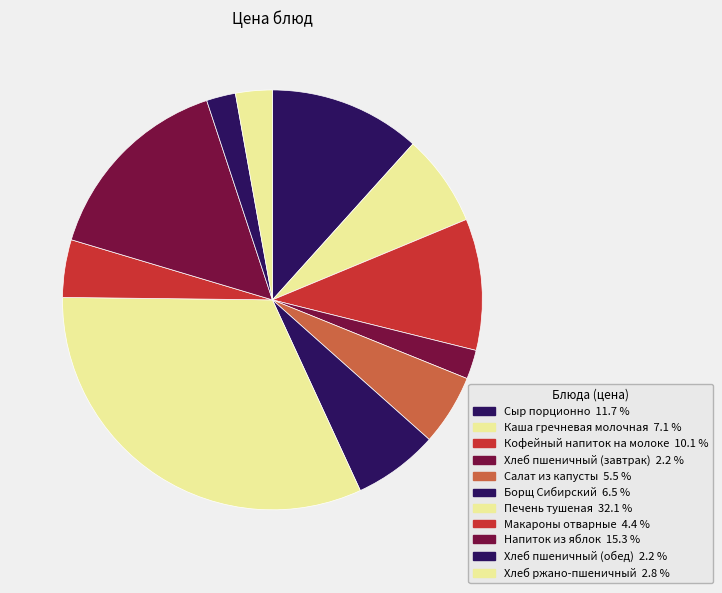

What percentage is NOT represented by Сыр порционно?

88.3%